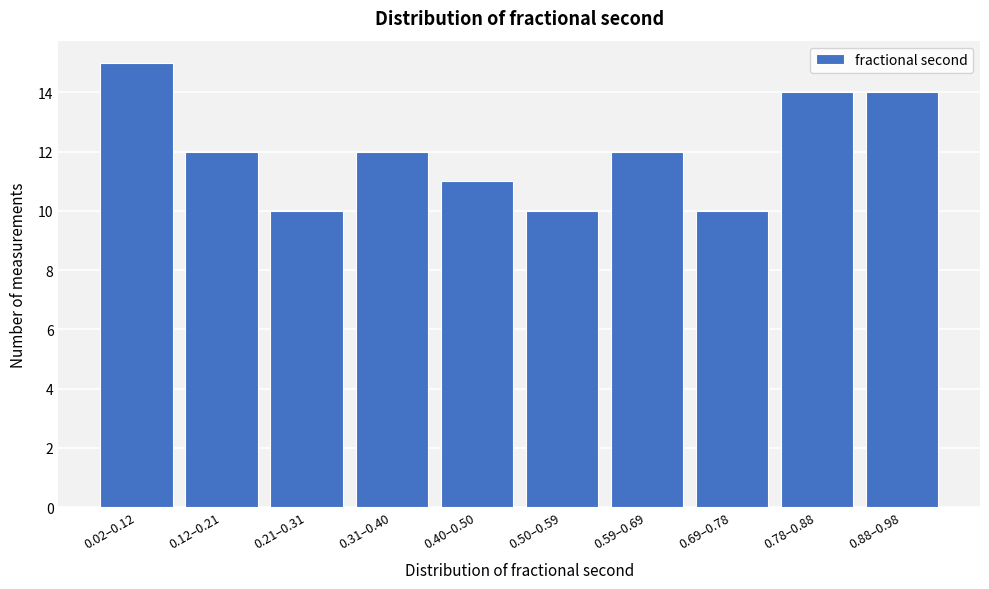

Reading left to right, transcribe all the data shown in this chart.

15	12	10	12	11	10	12	10	14	14